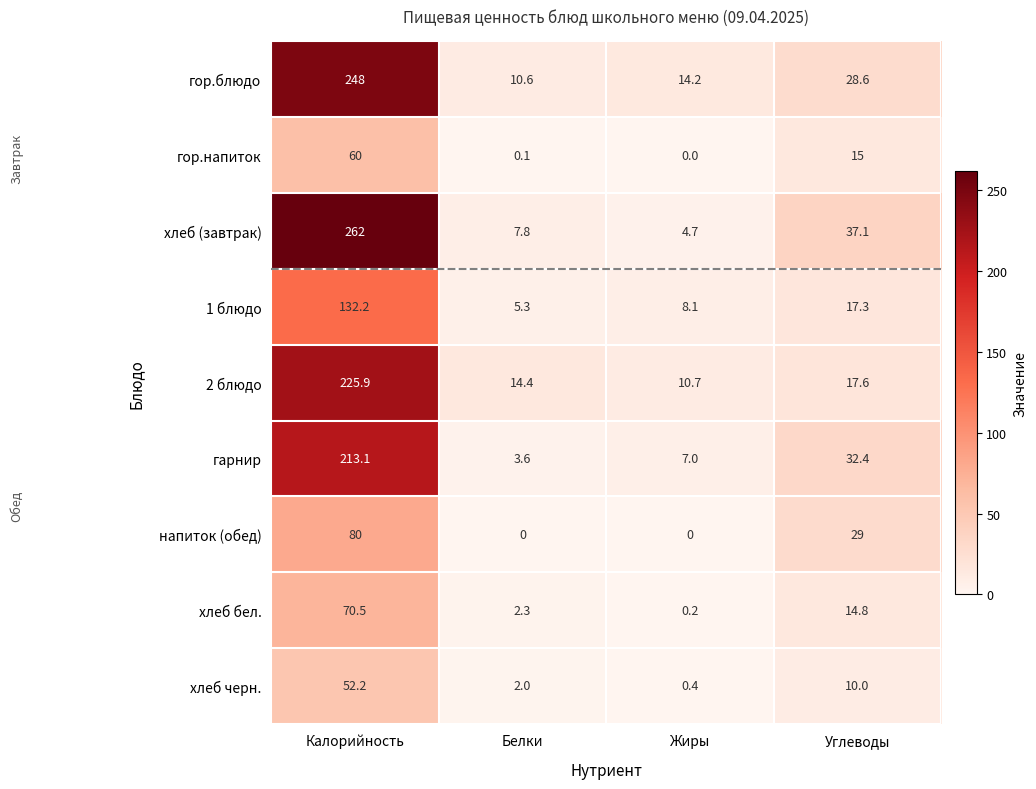

How many distinct data groups are displayed?

9